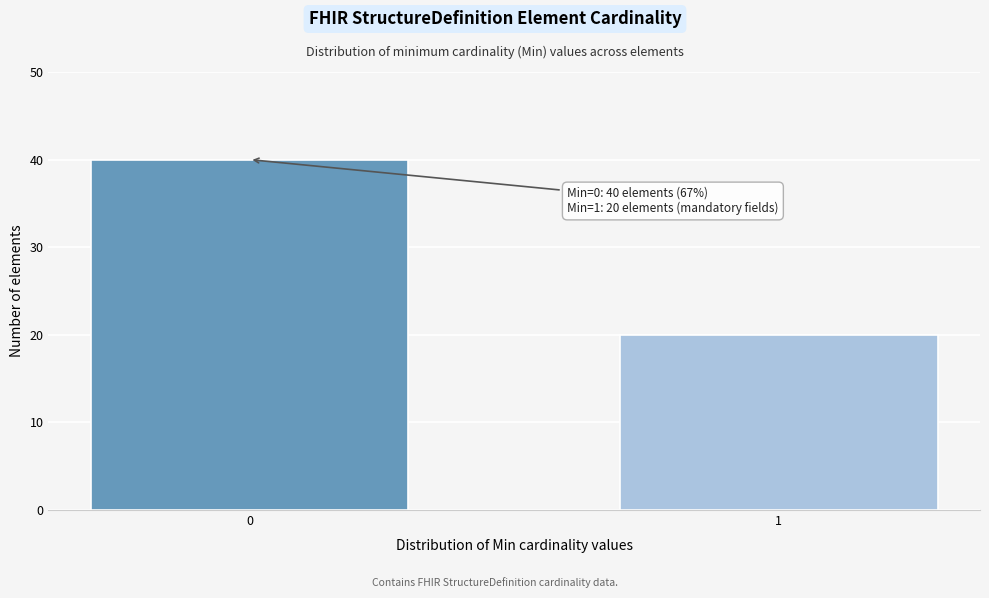

Reading left to right, list all the values displayed in this chart.

0=40	1=20